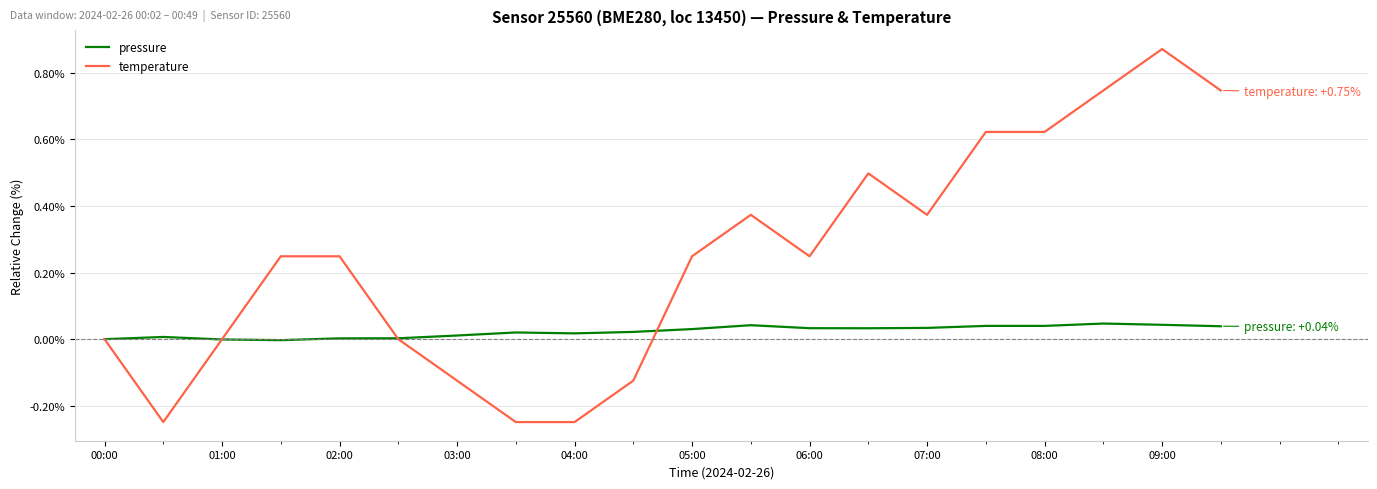

List the series in order of their peak value, lowest first.

pressure, temperature